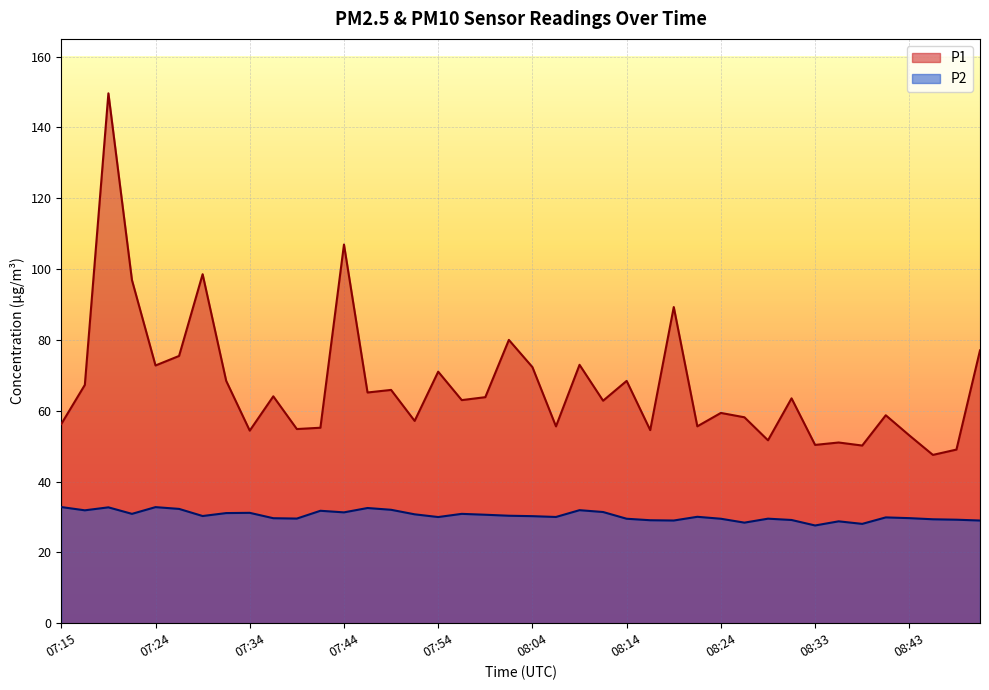

Which series has the largest range (max minus min)?

P1